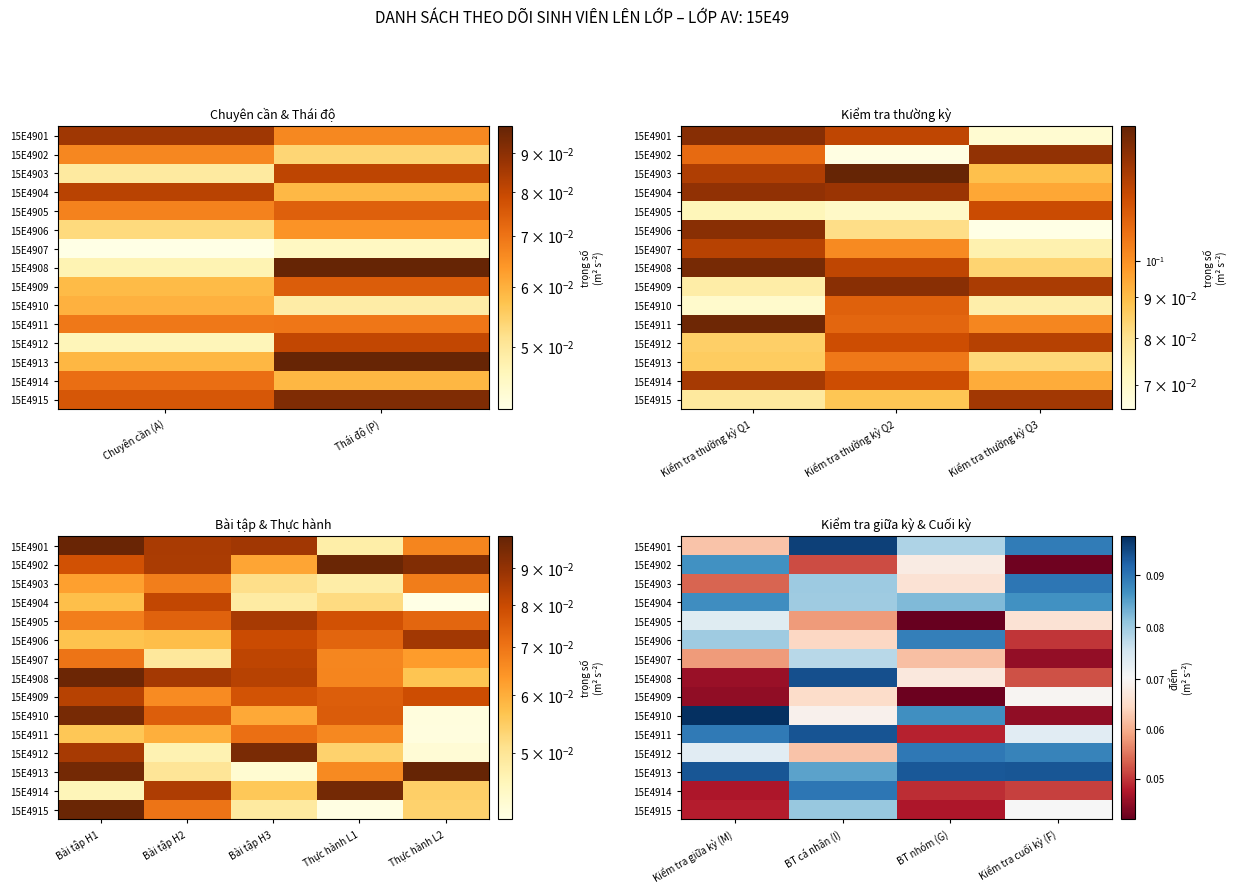

Is the value of 15E4913 at BT nhóm (G) greater than the value of 15E4907 at Kiểm tra giữa kỳ (M)?

Yes